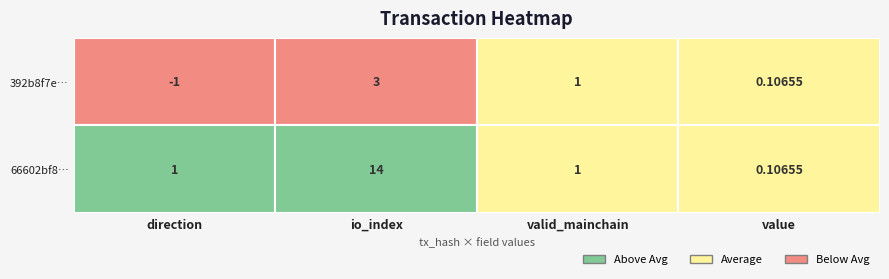

Reading right to left, list all the values displayed in this chart.

392b8f7e67cbdb7bd2b2de765be32e01e18fe98: 0.1	1.0	3.0	-1.0
66602bf89b7f9d9b9f18b4dd1c18a3f13a9d267: 0.1	1.0	14.0	1.0